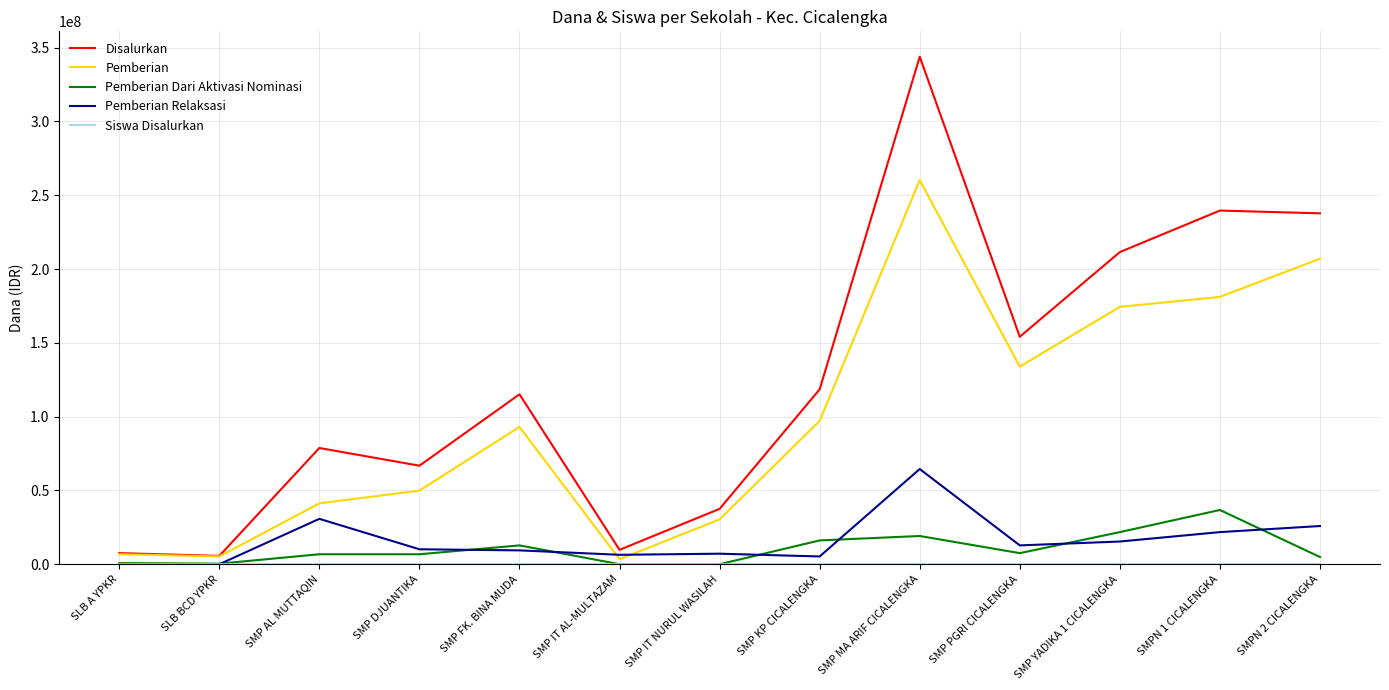

Which series has the largest range (max minus min)?

Disalurkan